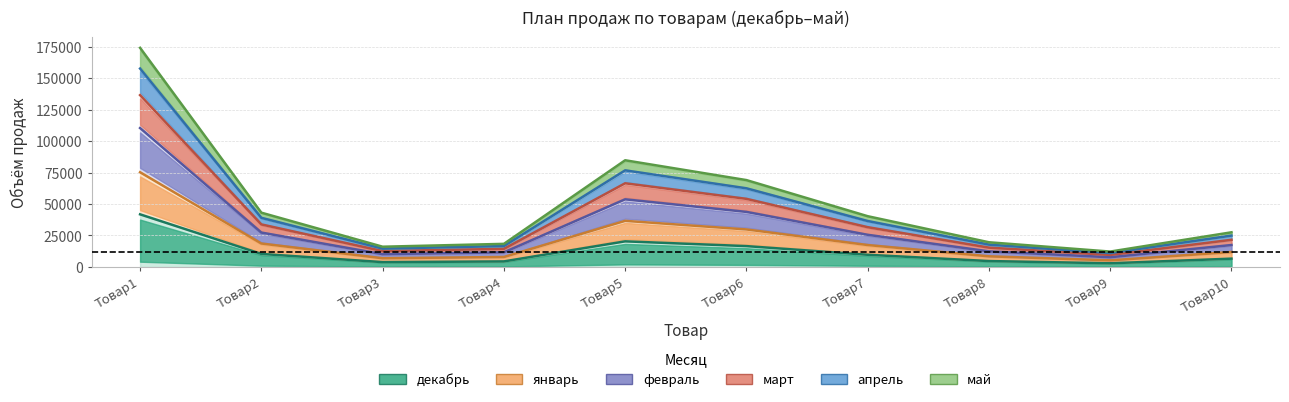

Reading left to right, list all the values displayed in this chart.

декабрь: 41800	10340	3850	4400	20350	16560	9670	4690	2920	6600
январь: 75240	18620	6930	7920	36630	29810	17410	8450	5260	11880
февраль: 110360	27320	10170	11620	53730	43730	25540	12400	7720	17430
март: 136510	33800	12590	14380	66460	54100	31600	15350	9560	21570
апрель: 157620	39040	14550	16610	76740	62480	36500	17740	11050	24920
май: 174070	43130	16080	18350	84750	69010	40320	19610	12220	27530